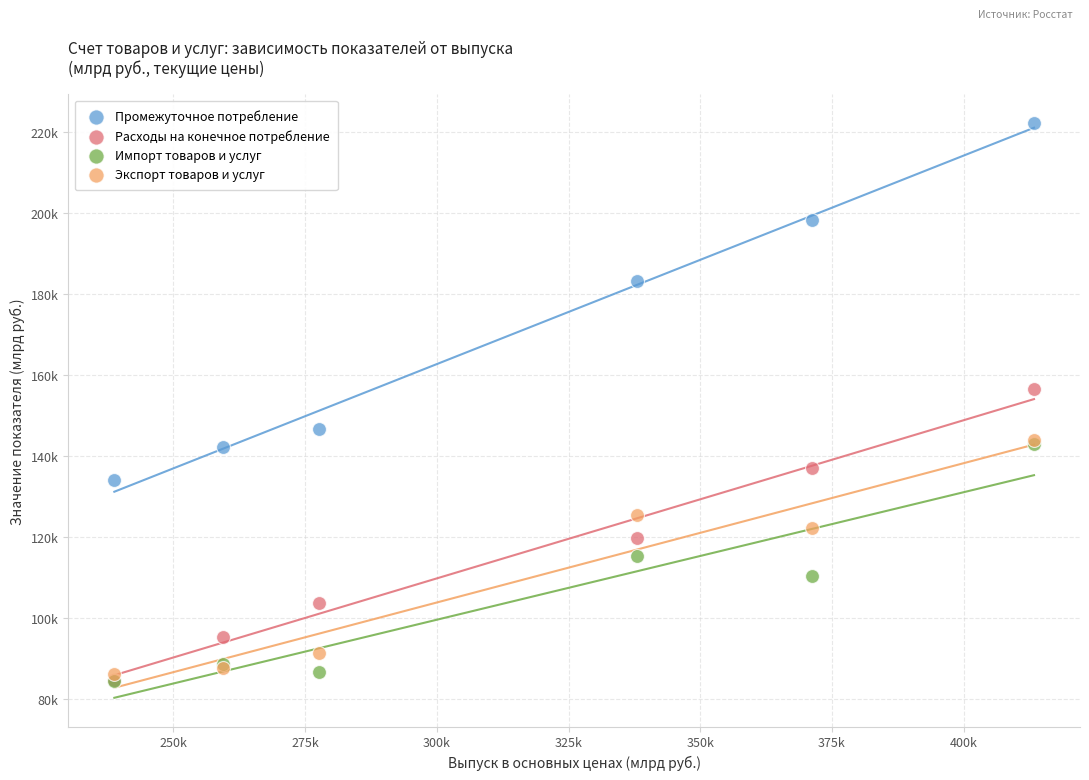

What are all the series names shown in the legend?

Промежуточное потребление, Расходы на конечное потребление, Импорт товаров и услуг, Экспорт товаров и услуг